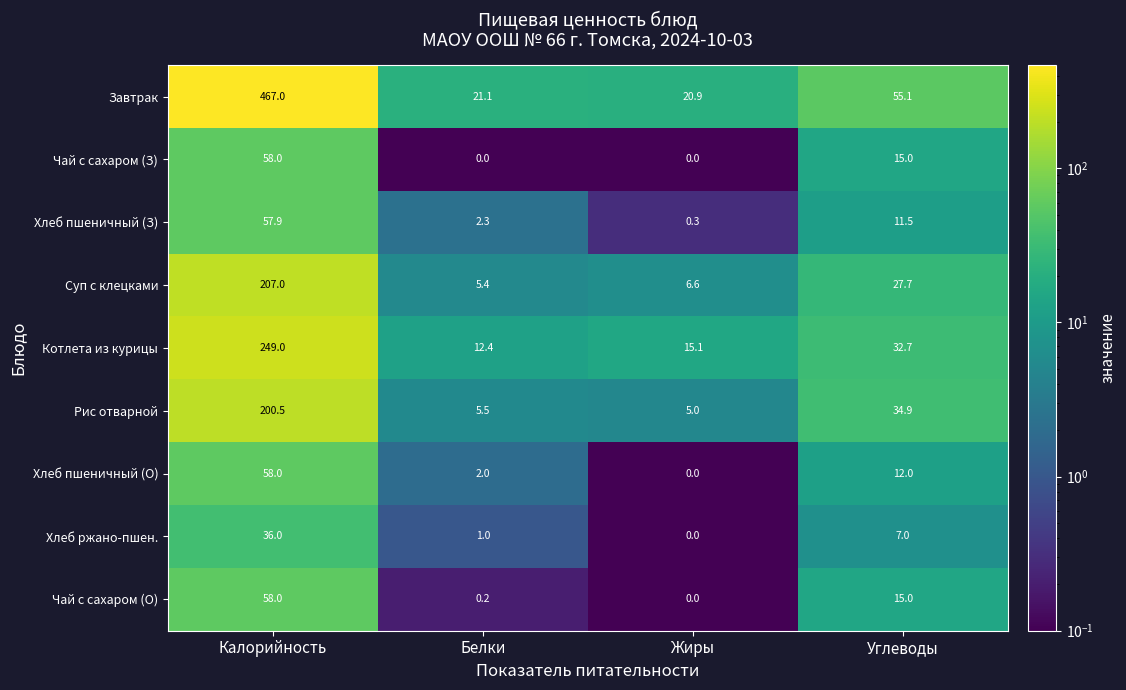

The value of Суп с клецками at Калорийность is 344.8. True or false?

False